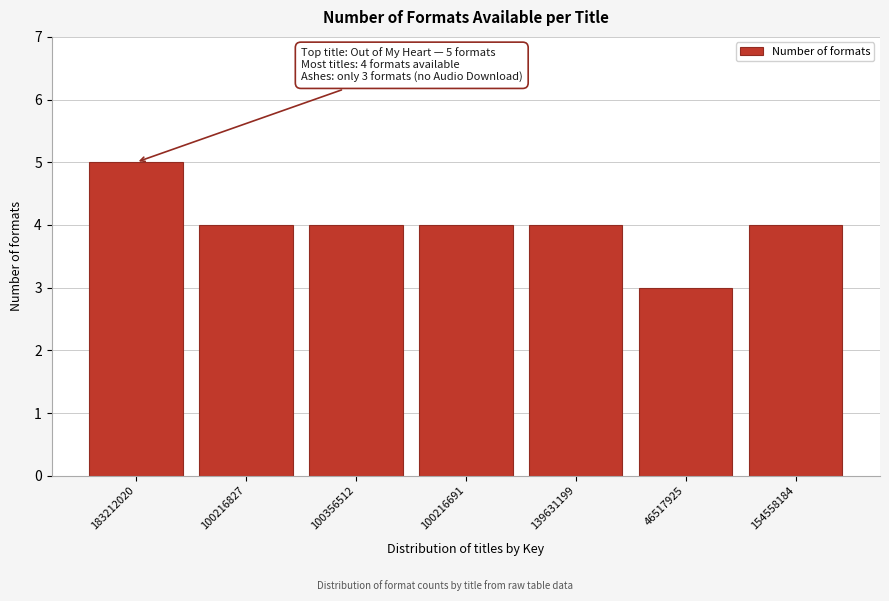

Reading right to left, list all the values displayed in this chart.

4	3	4	4	4	4	5